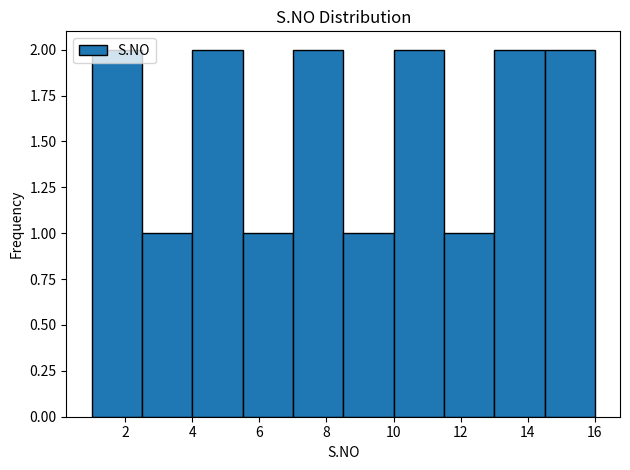

Reading left to right, transcribe this chart: for each bar, give the range it covers on the x-axis and its height. Neither the bar edges nor the heights are printed on the chart, so give them approximately, as read against the axes.

1.0 to 2.5: 2
2.5 to 4.0: 1
4.0 to 5.5: 2
5.5 to 7.0: 1
7.0 to 8.5: 2
8.5 to 10.0: 1
10.0 to 11.5: 2
11.5 to 13.0: 1
13.0 to 14.5: 2
14.5 to 16.0: 2